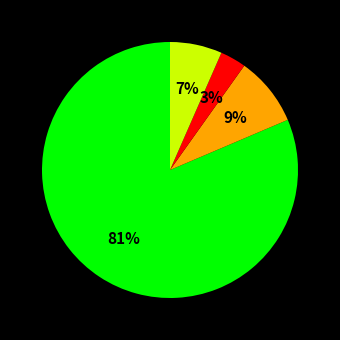

Is there any slice that represents more than half of the pie?

Yes